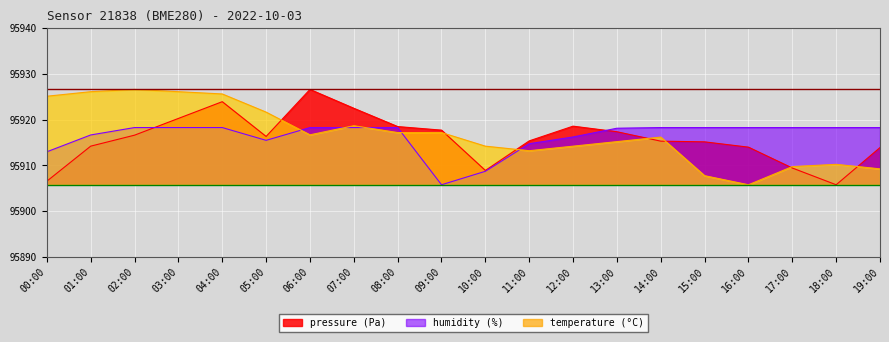

Reading left to right, list all the values displayed in this chart.

pressure: 00:00=95906.5	01:00=95914.2	02:00=95916.6	03:00=95920.2	04:00=95923.9	05:00=95916.3	06:00=95926.6	07:00=95922.5	08:00=95918.5	09:00=95917.7	10:00=95908.9	11:00=95915.3	12:00=95918.6	13:00=95917.3	14:00=95915.3	15:00=95915.1	16:00=95914.0	17:00=95909.4	18:00=95905.8	19:00=95913.9
temperature: 00:00=95925.1	01:00=95926.1	02:00=95926.6	03:00=95926.1	04:00=95925.6	05:00=95921.6	06:00=95916.7	07:00=95918.7	08:00=95917.2	09:00=95917.2	10:00=95914.2	11:00=95913.2	12:00=95914.2	13:00=95915.2	14:00=95916.2	15:00=95907.7	16:00=95905.8	17:00=95909.7	18:00=95910.2	19:00=95909.2
humidity: 00:00=95913.0	01:00=95916.6	02:00=95918.3	03:00=95918.3	04:00=95918.3	05:00=95915.5	06:00=95918.3	07:00=95918.3	08:00=95918.3	09:00=95905.8	10:00=95908.7	11:00=95914.7	12:00=95916.2	13:00=95918.1	14:00=95918.3	15:00=95918.3	16:00=95918.3	17:00=95918.3	18:00=95918.3	19:00=95918.3